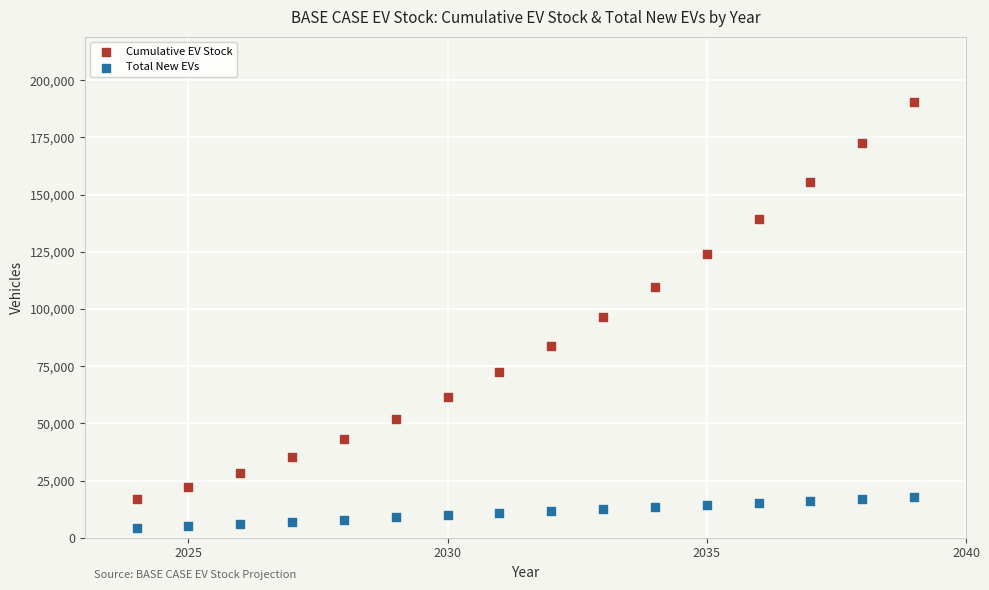

Which series has the widest spread of Y values?

Cumulative EV Stock